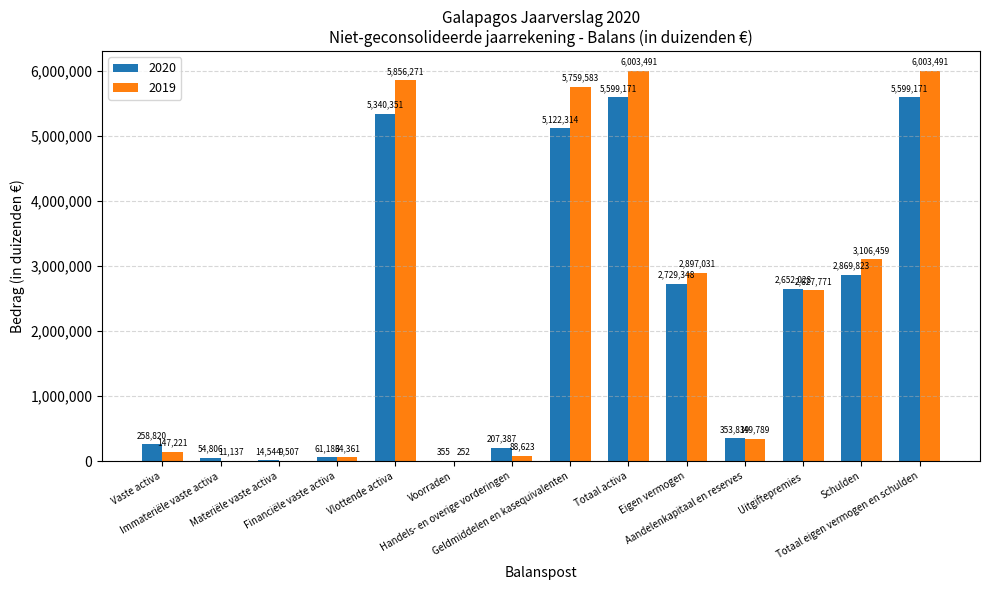

Which series has the largest total across all categories?

2019